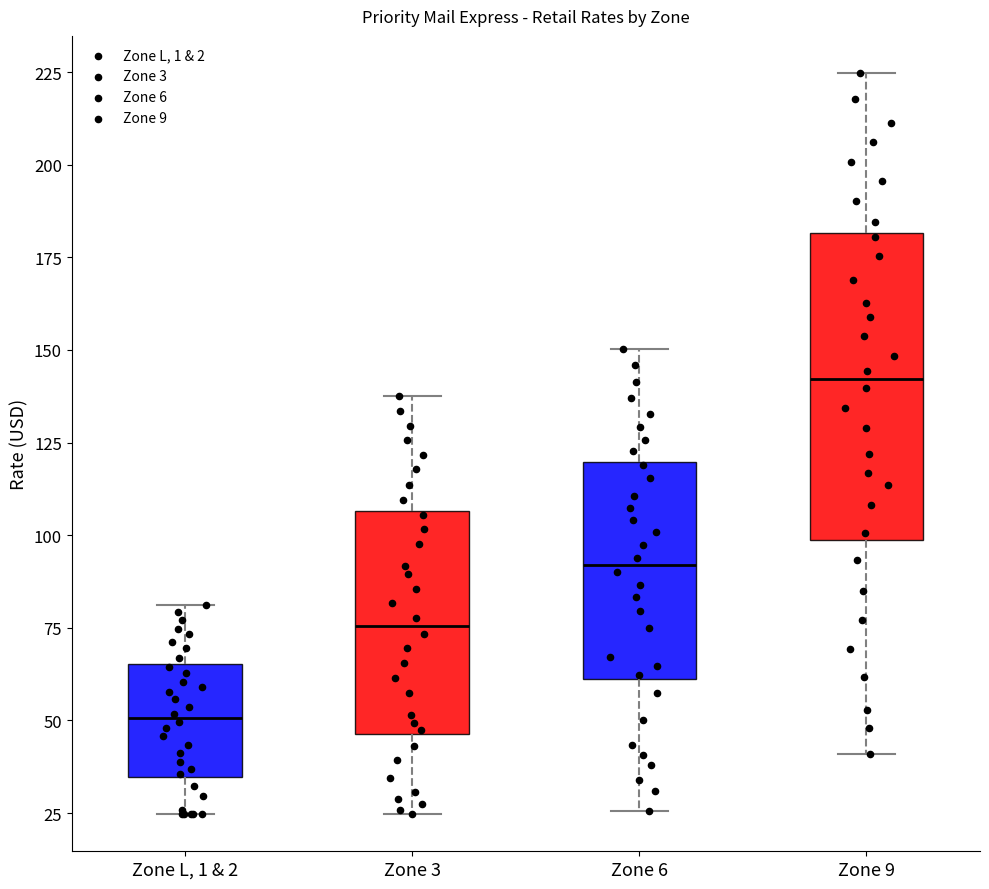

Which box is the tallest, from its lower edge to its upper edge?

Zone 9